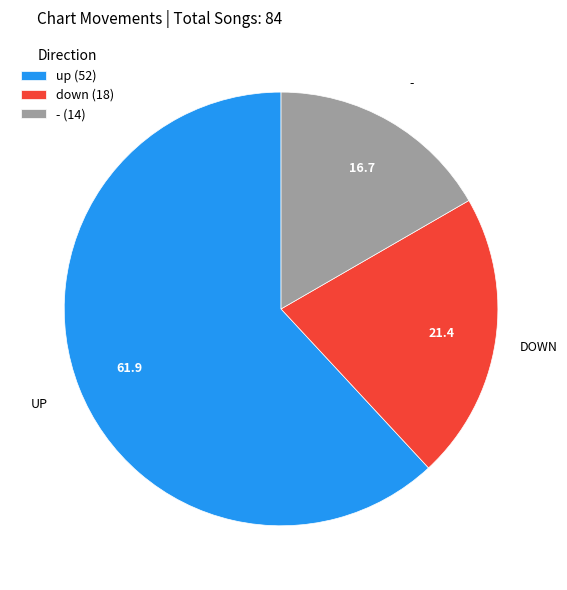

Does up (52) represent more than half of the total?

Yes